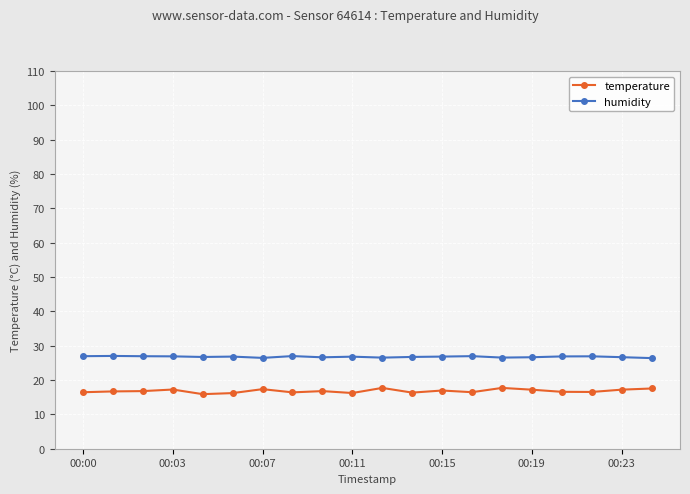

What is the average value of the humidity series?

26.8